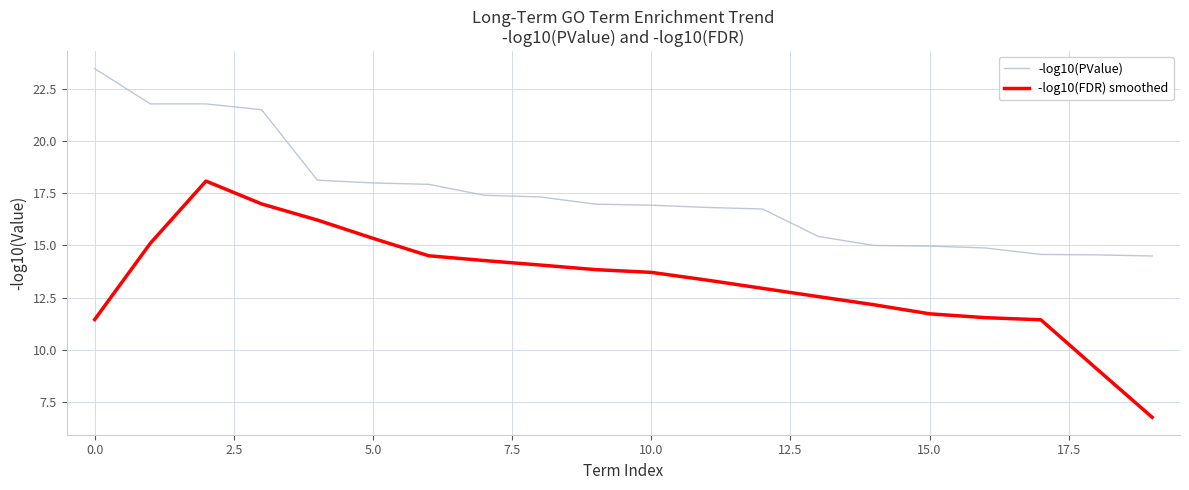

Which series has the widest spread of values?

-log10(FDR) smoothed